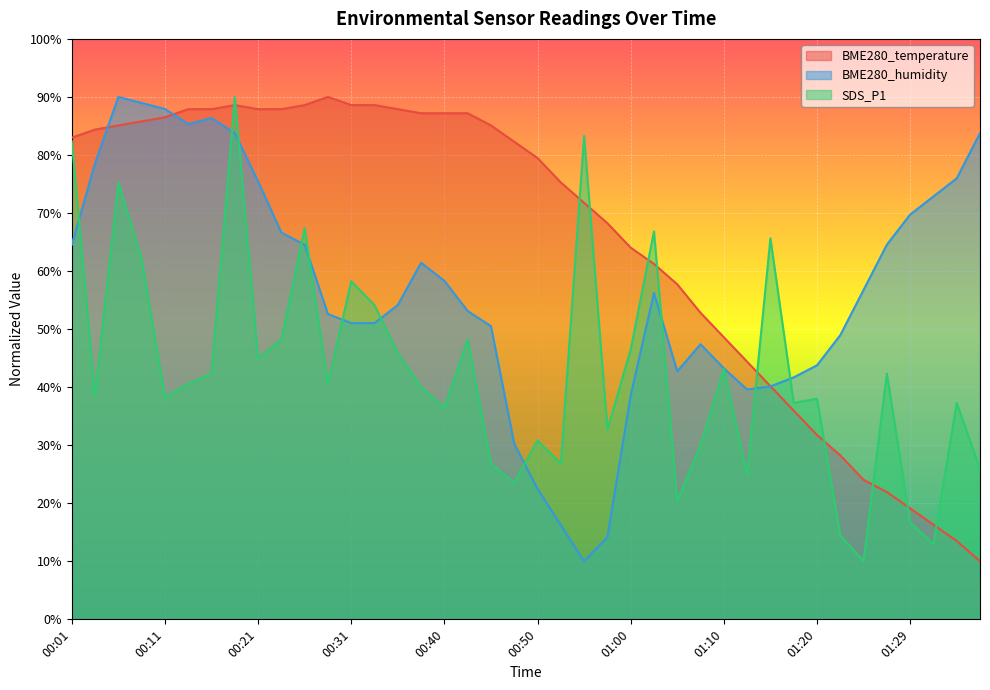

How many data points in BME280_temperature are above 82?

20